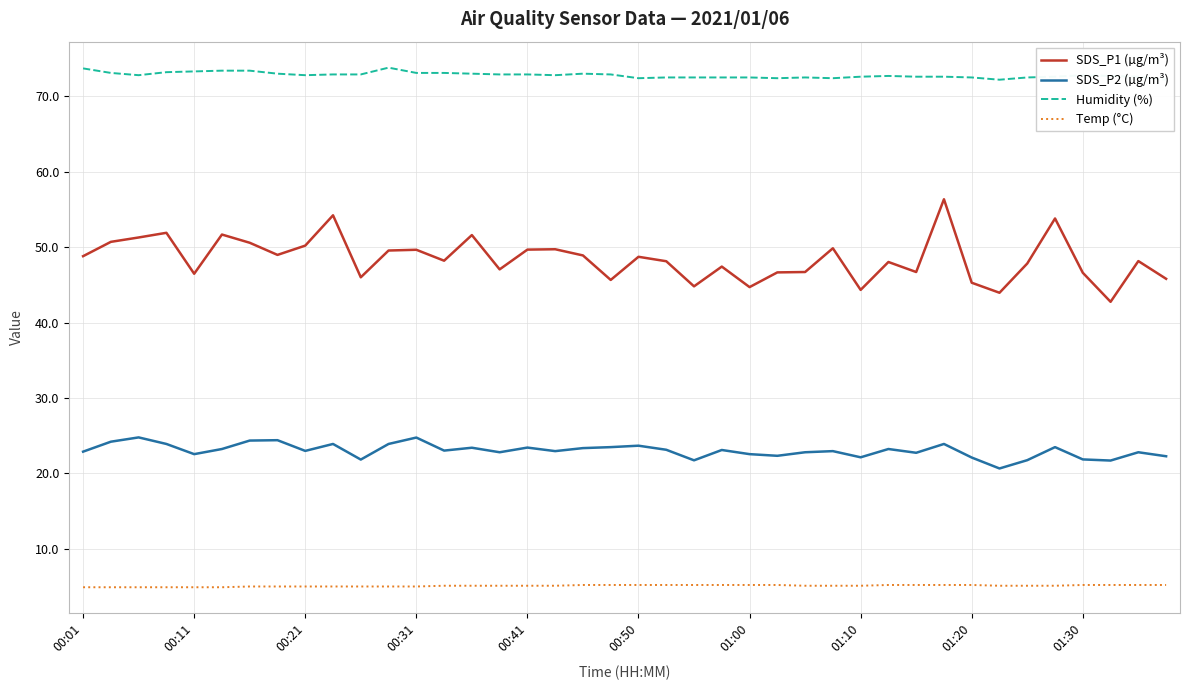

Which series has the largest range (max minus min)?

SDS_P1 (µg/m³)